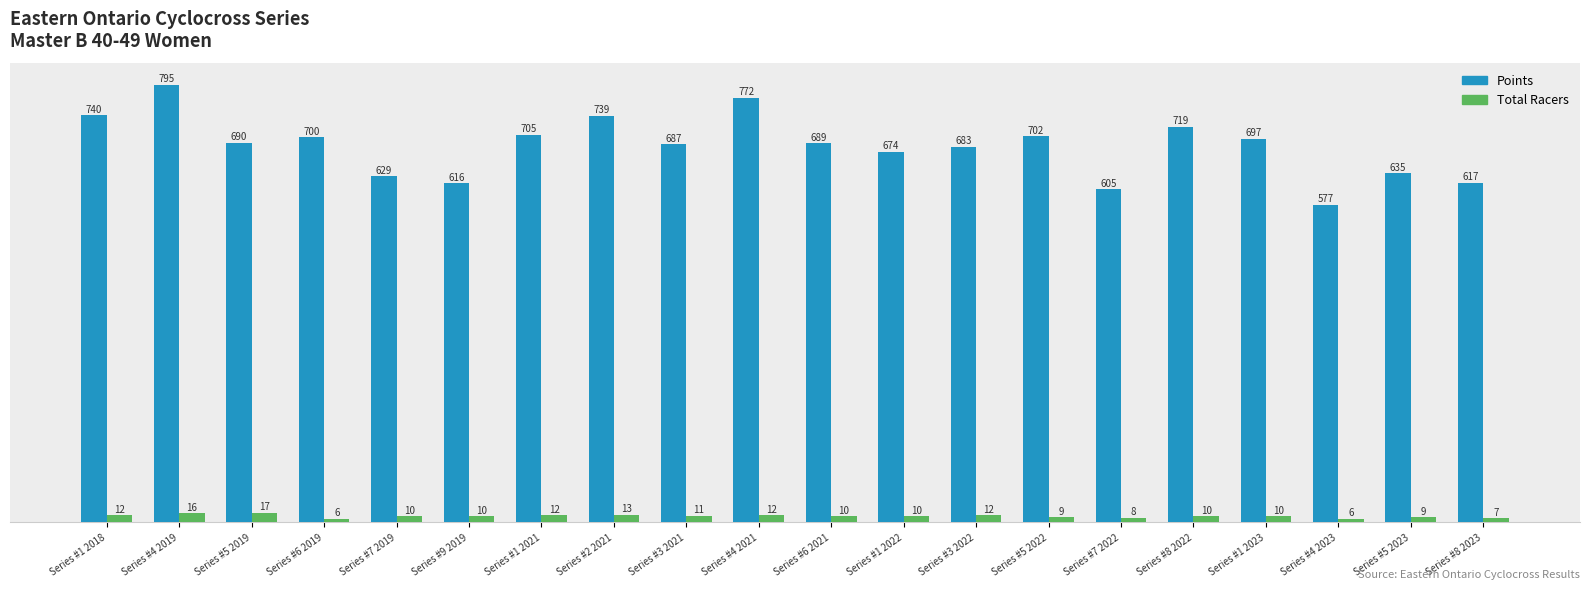

What is the greatest value displayed?

795.0